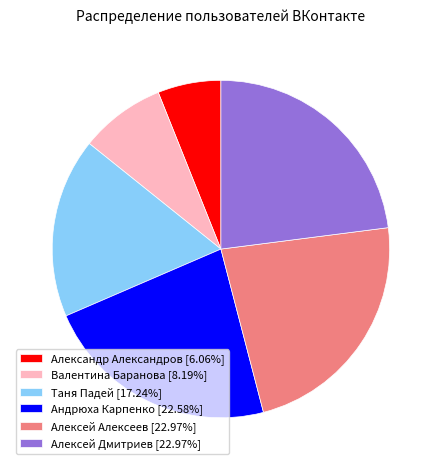

Does Таня Падей account for over 50% of the chart?

No